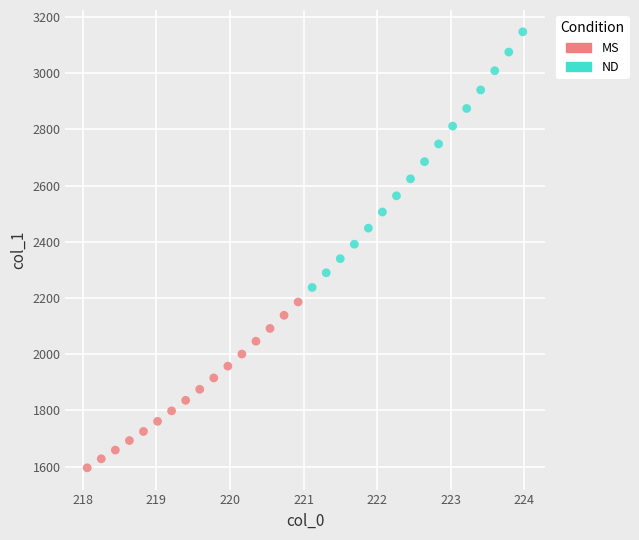

What are all the series names shown in the legend?

MS, ND